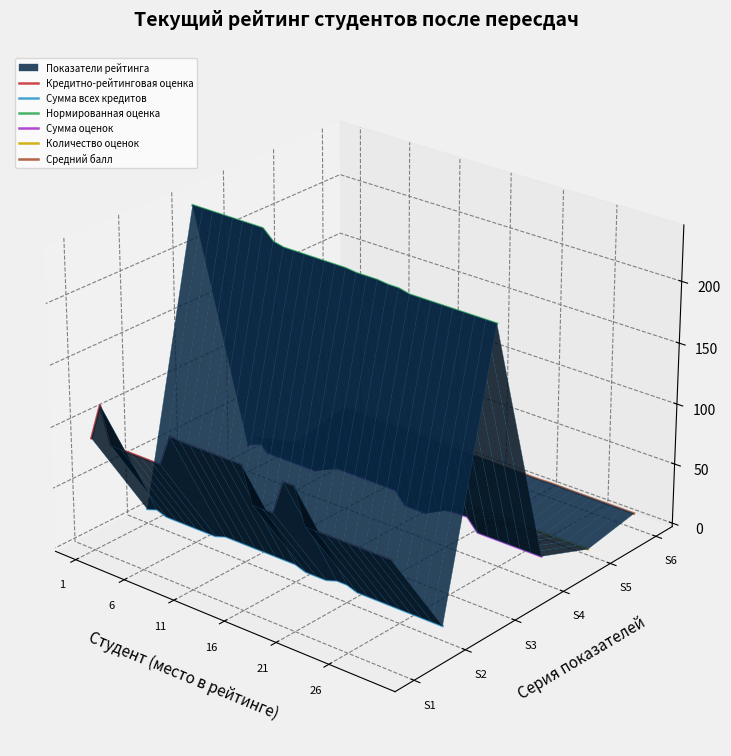

What are all the series names shown in the legend?

Кредитно-рейтинговая оценка, Сумма всех кредитов, Нормированная оценка, Сумма оценок, Количество оценок, Средний балл